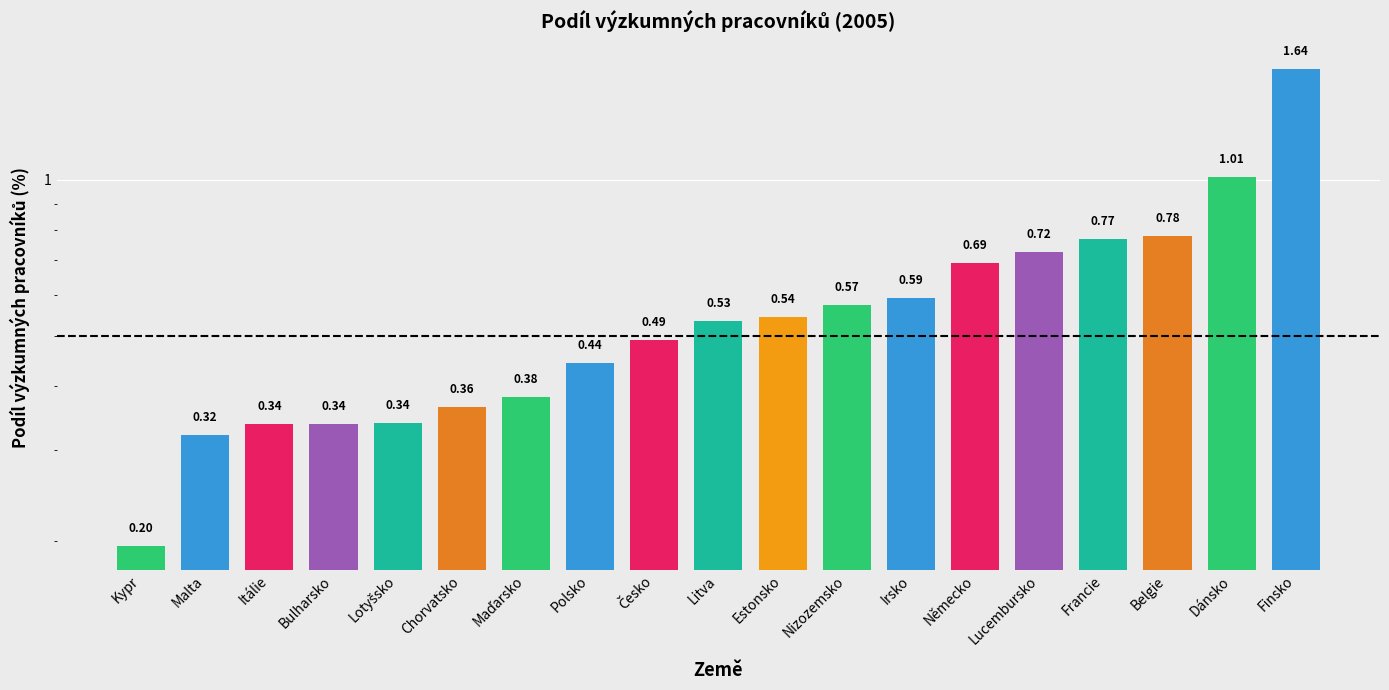

What position from the right is Irsko?

7